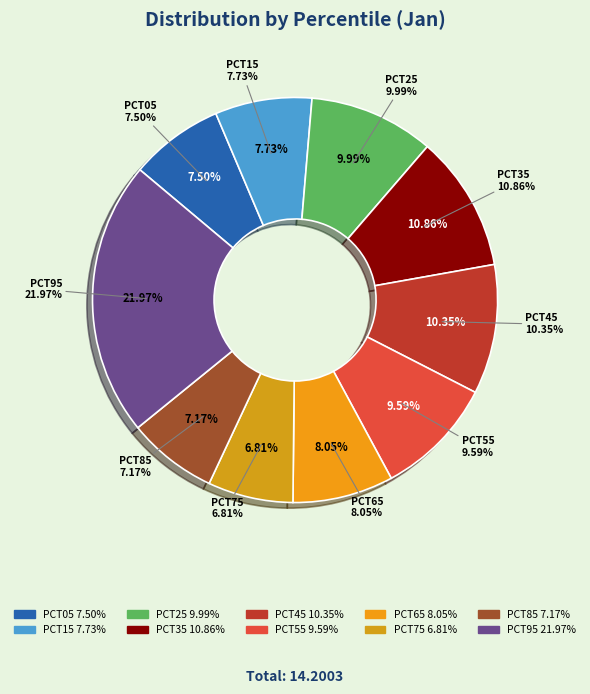

How many segments does this pie chart have?

10